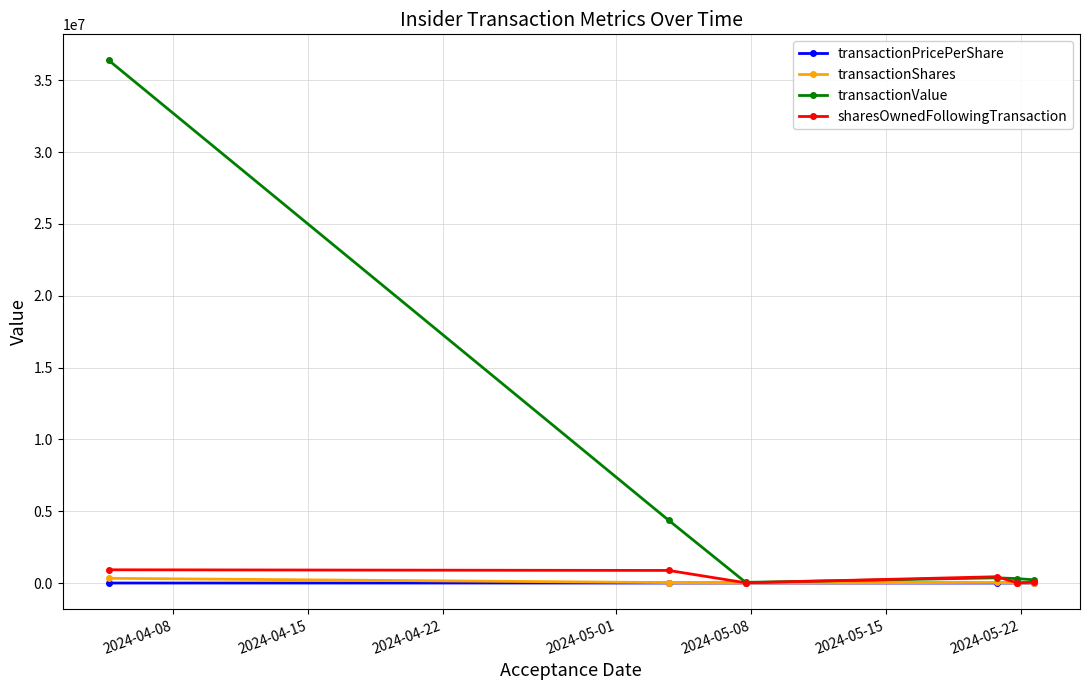

Which series has the widest spread of values?

transactionValue